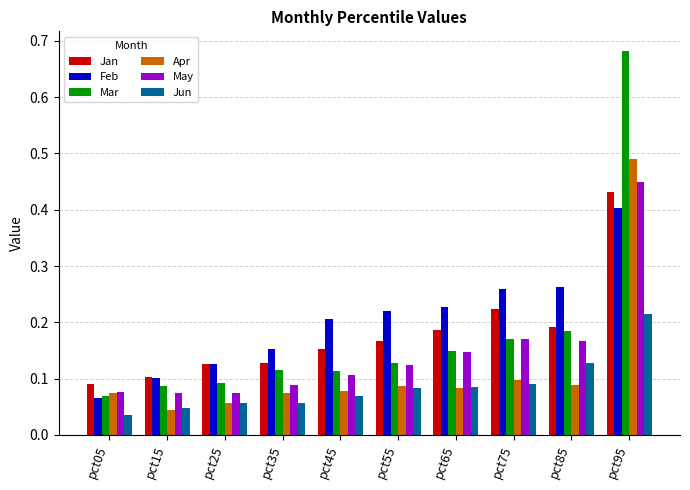

Which label corresponds to the smallest value in the chart?

pct05